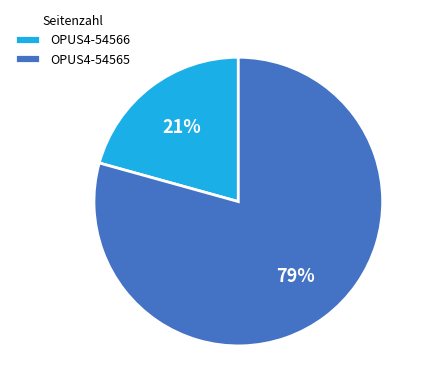

To the nearest percent, what portion does OPUS4-54566 represent?

21%